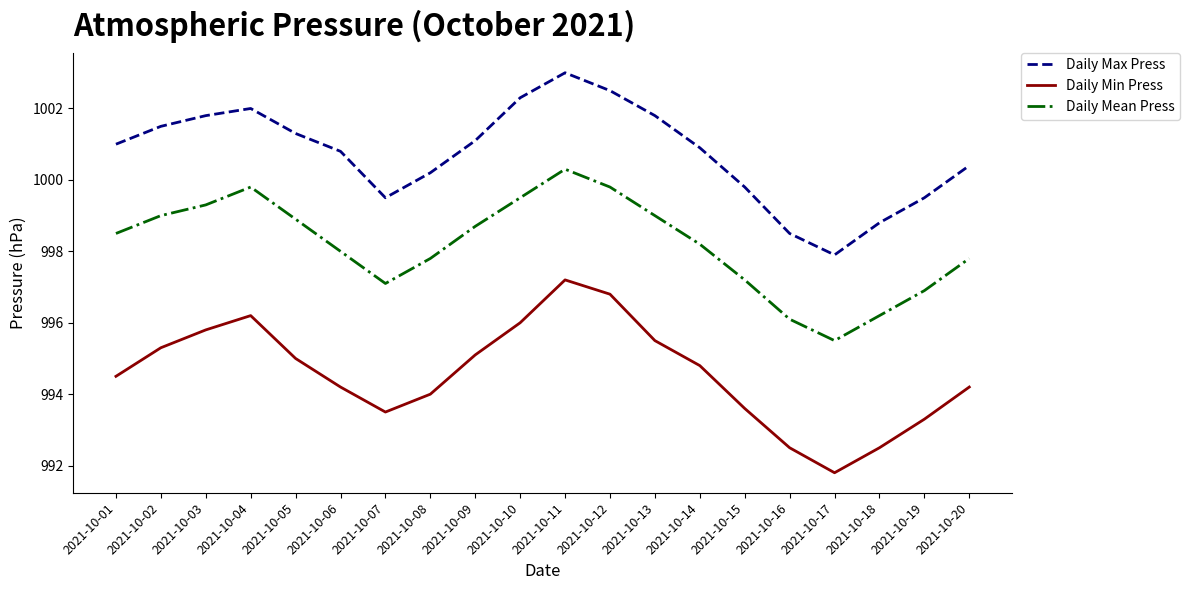

The value of Daily Min Press at 2021-10-16 is 320.7. True or false?

False